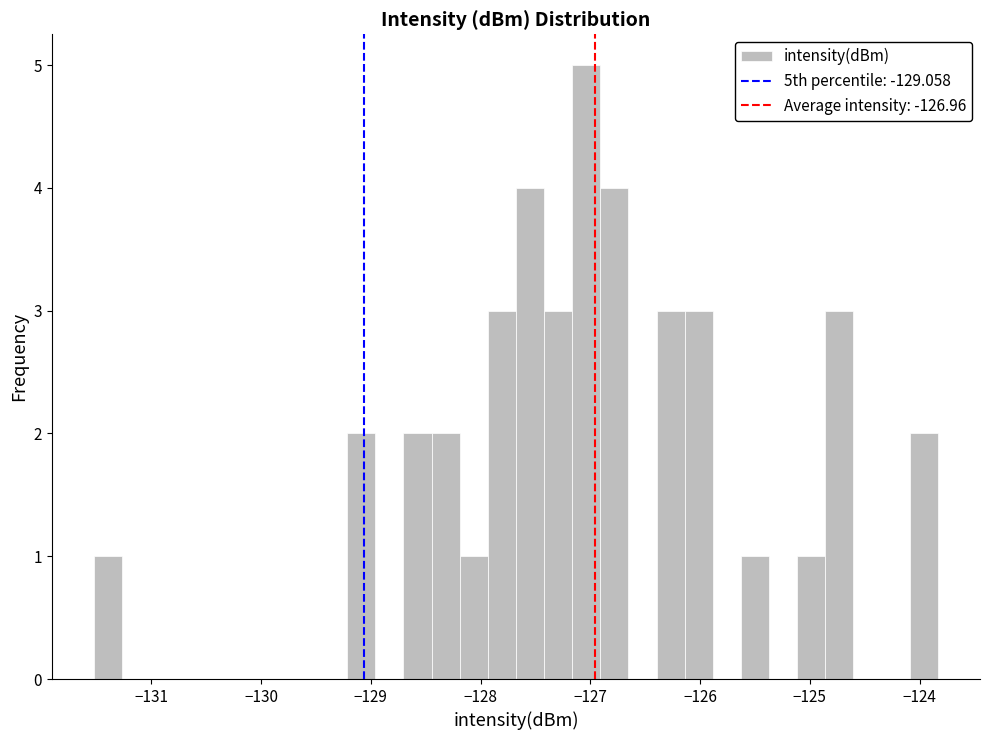

Around what value on the x-axis is the tallest bar? Give the approximate position of its centre, as read against the axis.

-127.0